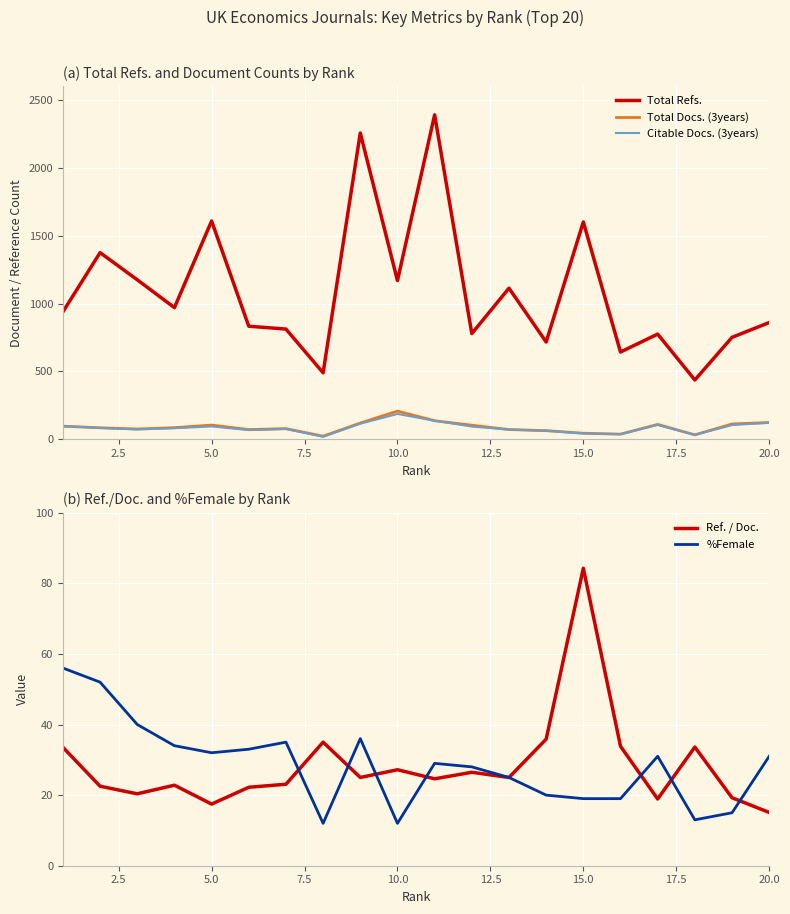

True or false: Citable Docs. (3years) and Total Refs. cross at least once.

False